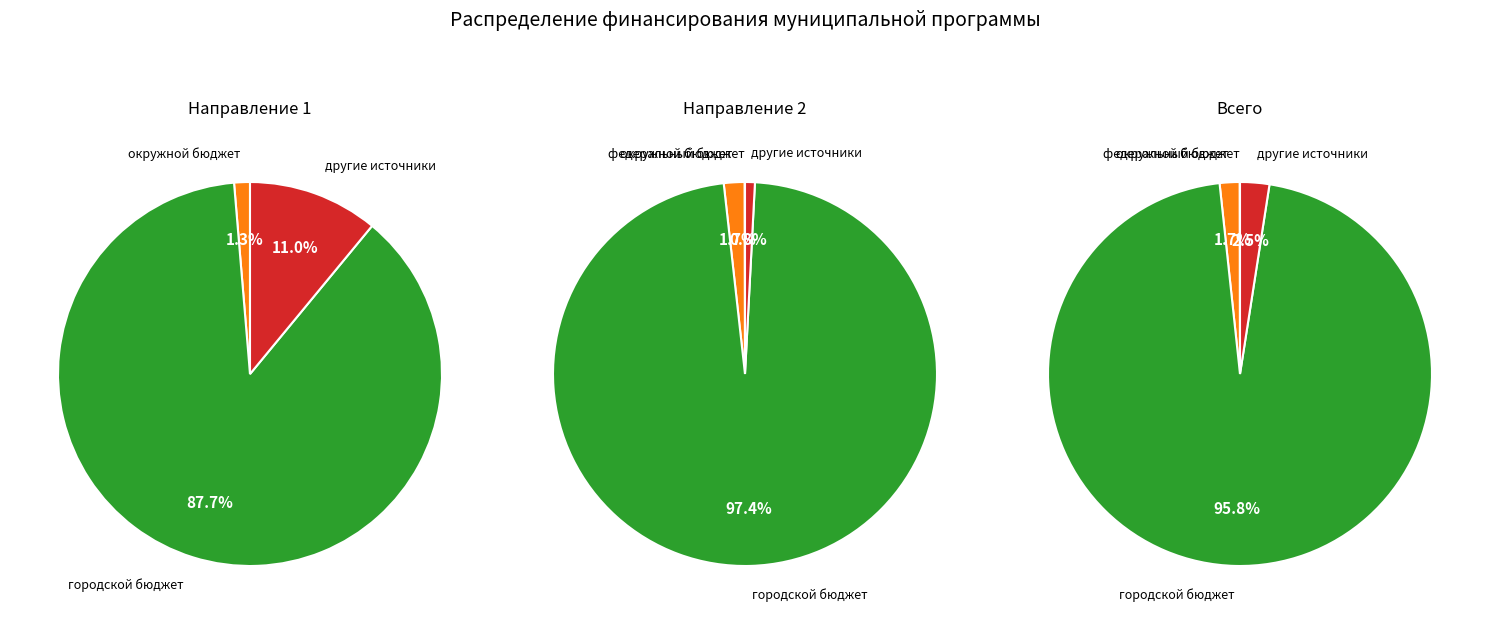

Rank the series by their average value, from lowest to highest.

Направление 1 (Развитие массового спорта), Направление 2 (Развитие спортивных школ), Всего по программе